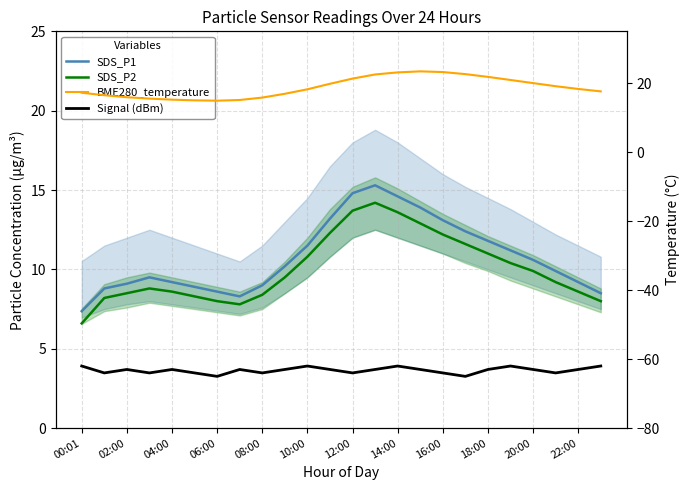

True or false: SDS_P2 and Signal (dBm) cross at least once.

False